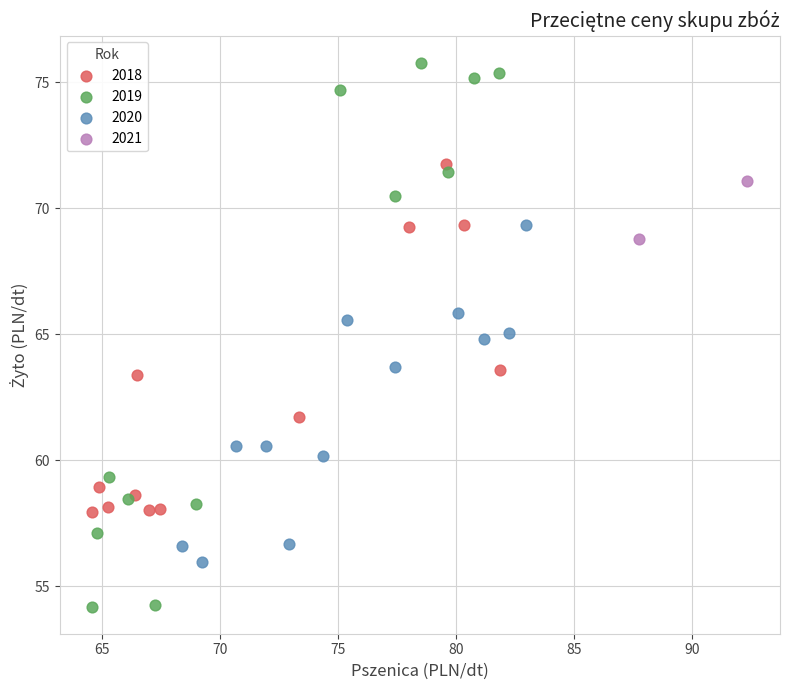

Which series contains the highest Y value?

2019